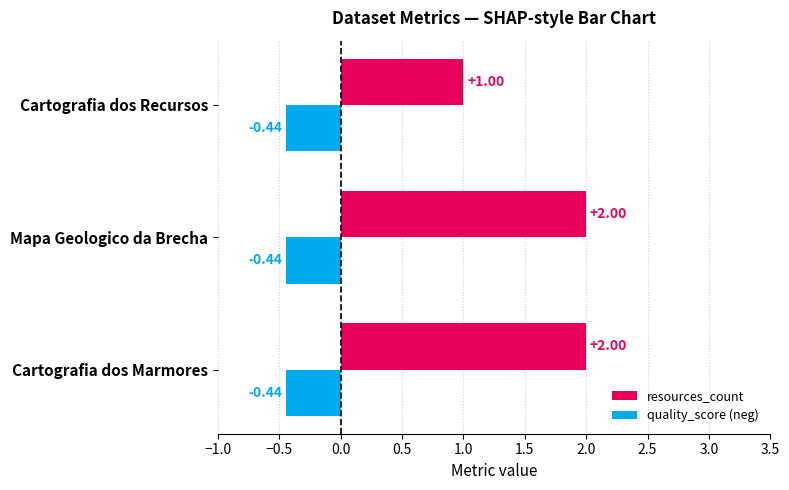

What is the average value of the resources_count series?

1.7